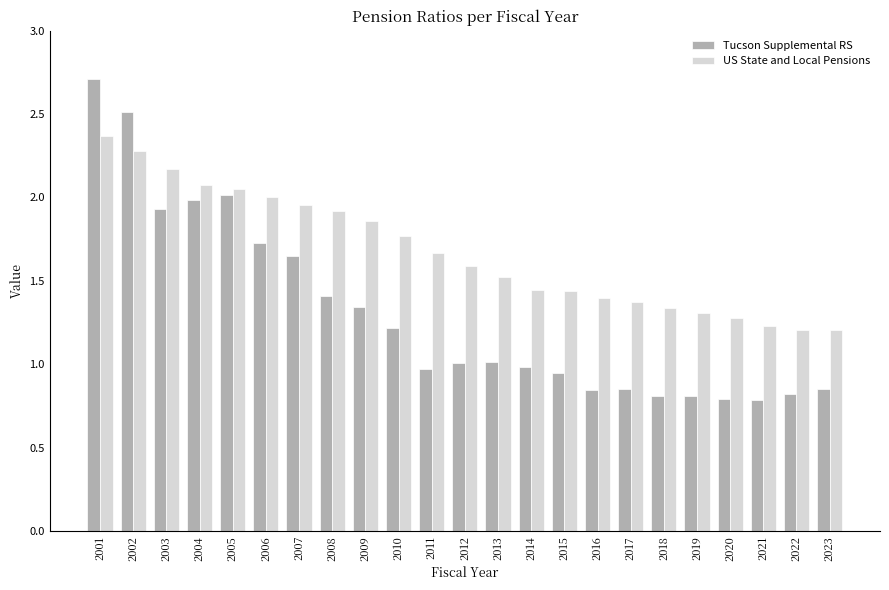

How many data points in Tucson Supplemental RS are above 1?

12